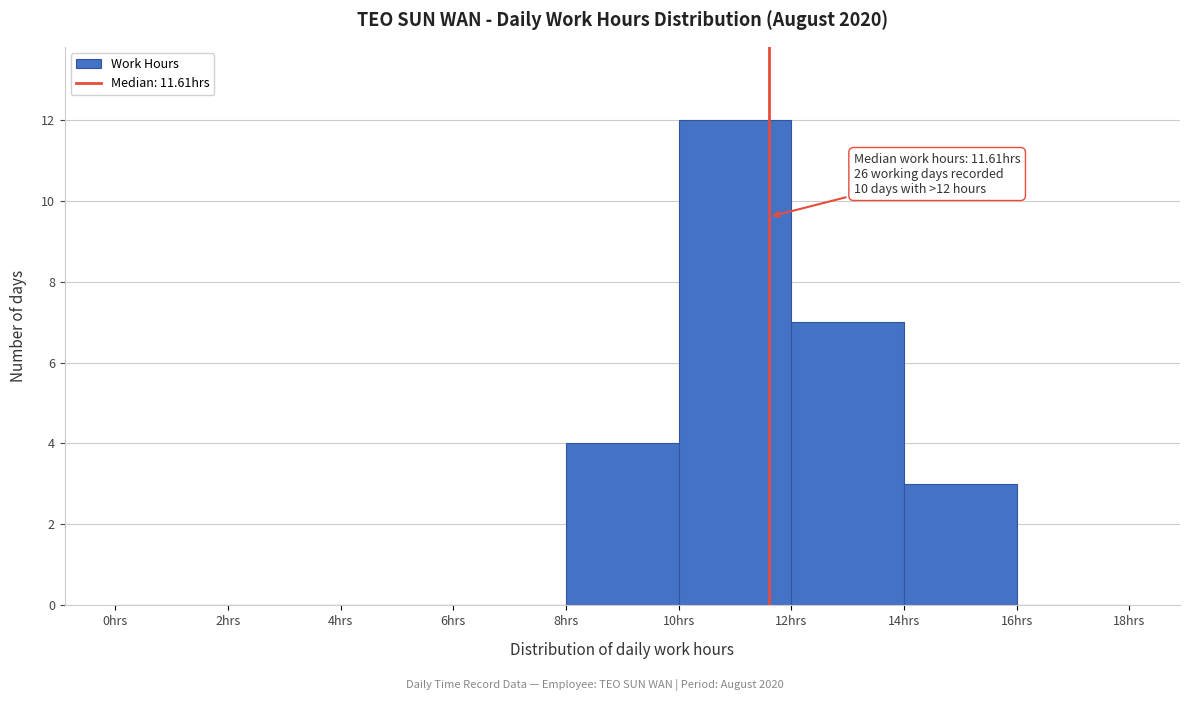

Over which range of the x-axis is the bar tallest?

10 to 12